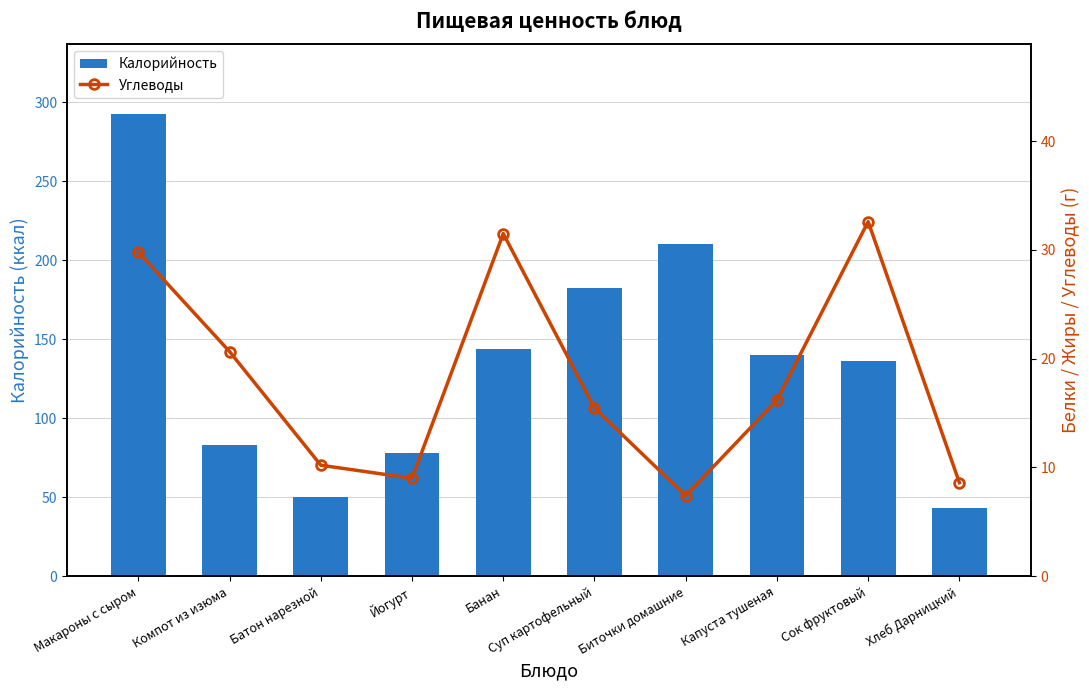

Reading right to left, extract all data points from this chart.

Калорийность: 43.0	136.4	140.0	210.0	182.2	144.0	78.1	50.0	82.9	292.6
Углеводы: 8.6	32.6	16.2	7.4	15.5	31.5	9.0	10.2	20.6	29.8